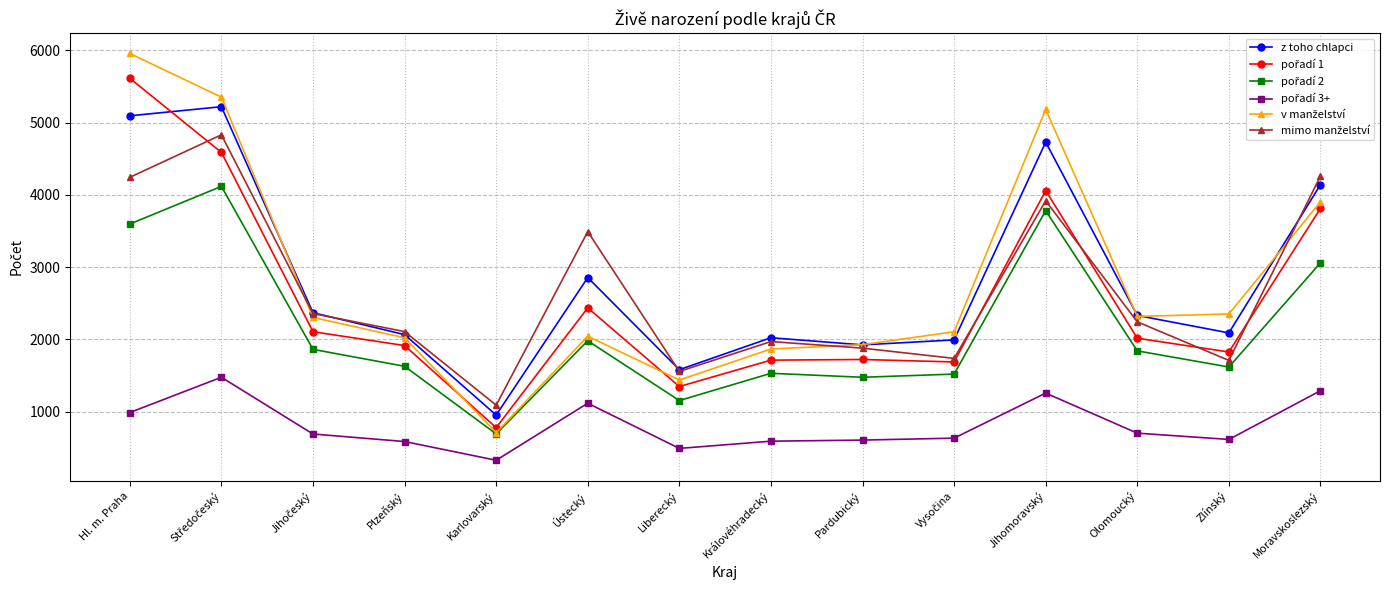

What is the label of the 9th point from the right?

Ústecký